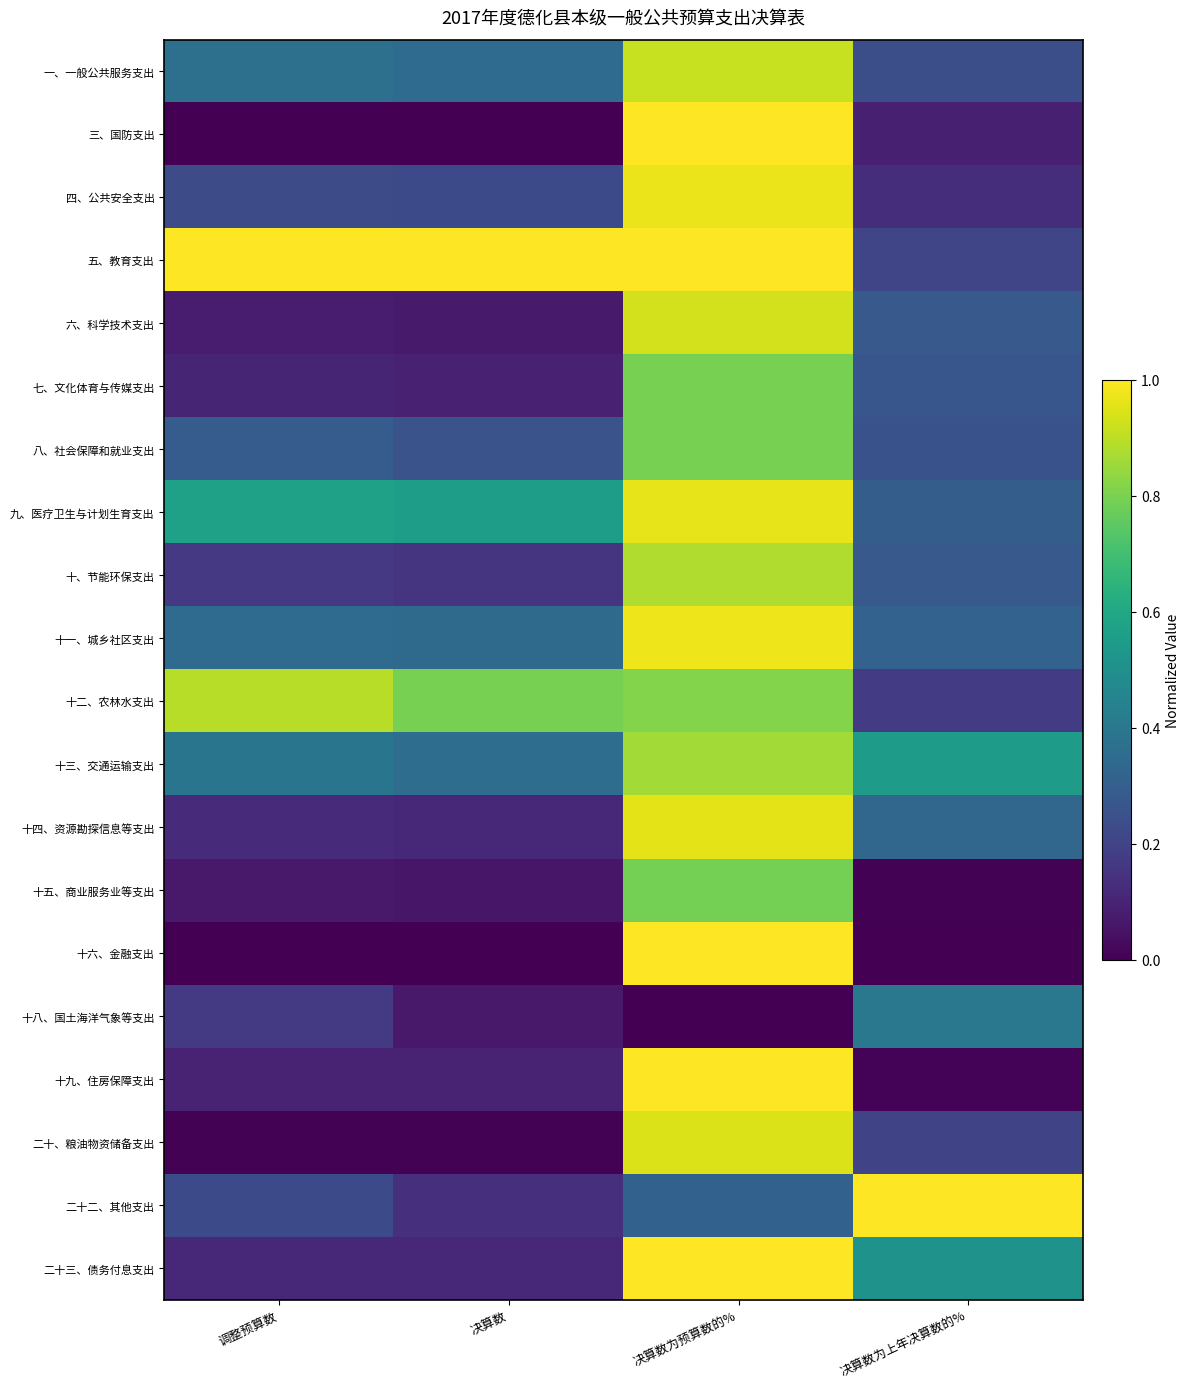

What is the spread (max minus min) of values at 调整预算数?

1.0